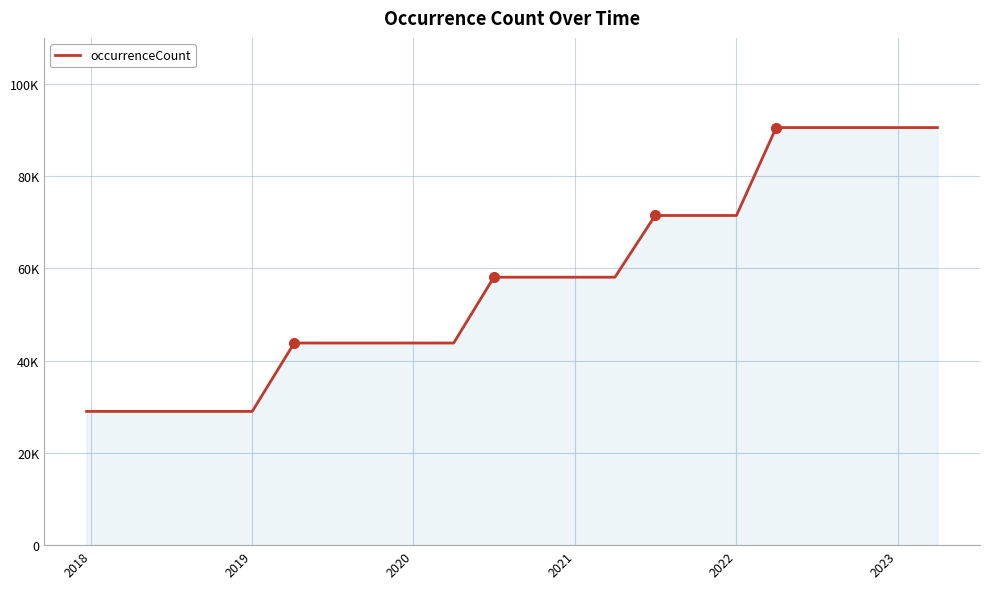

Is this an area chart (filled region under the line)?

Yes